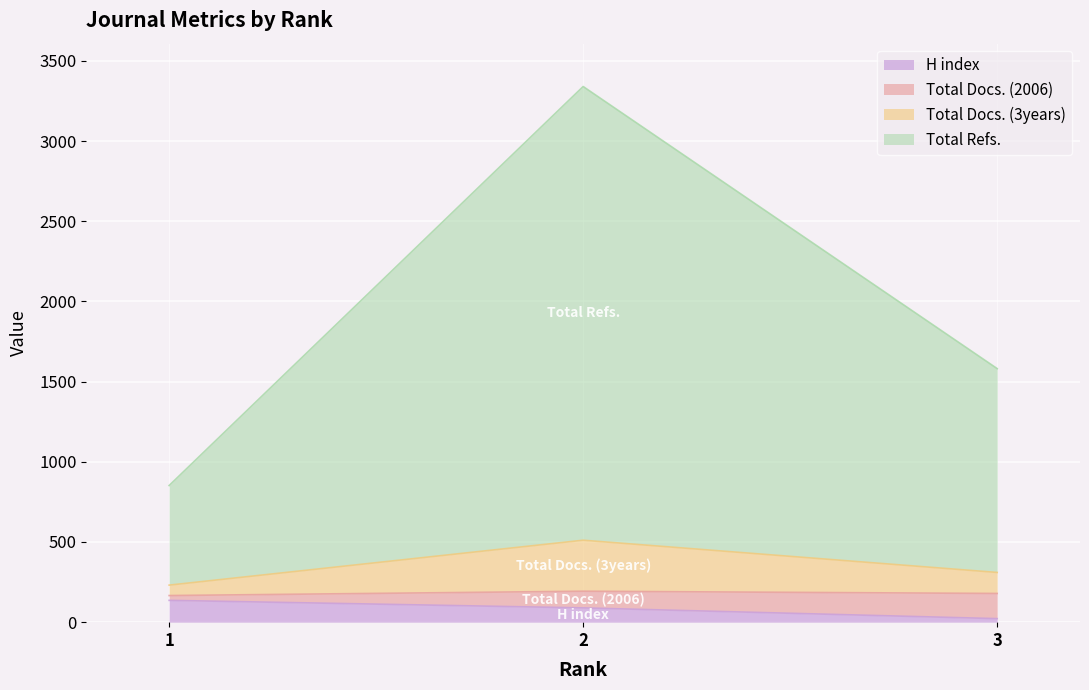

What is the maximum value for H index?

136